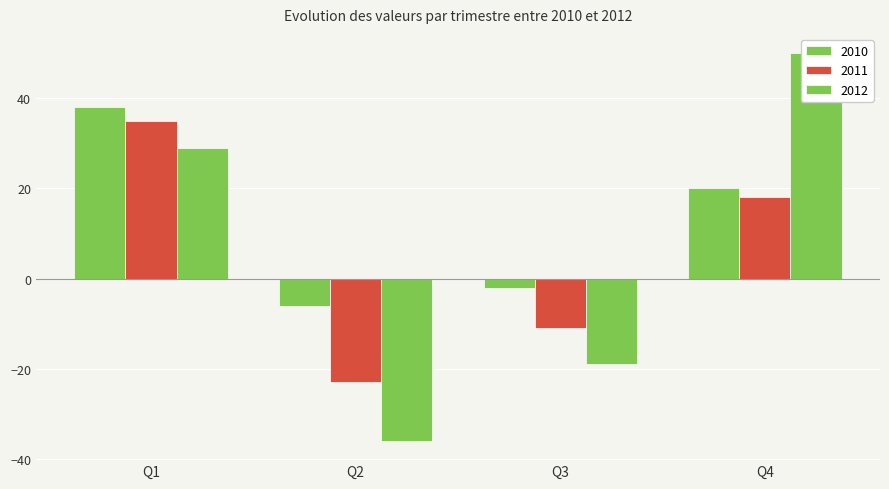

Which series has the widest spread of values?

2012